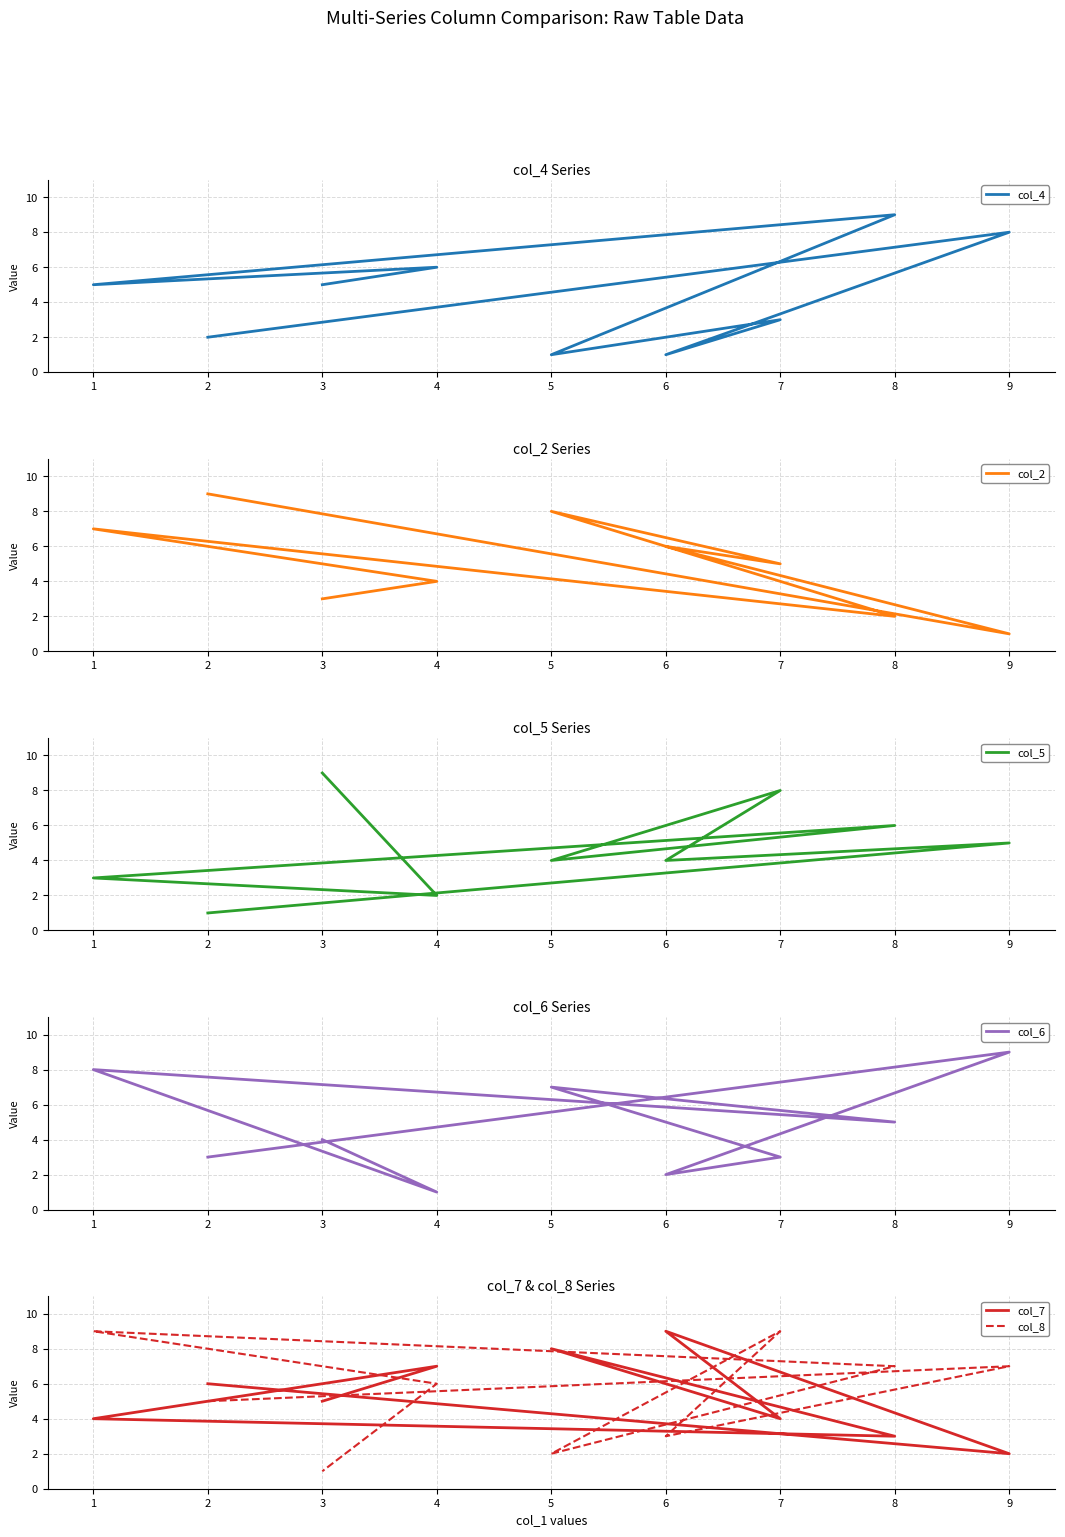

What is the difference between the maximum and minimum values in the col_7 series?

7